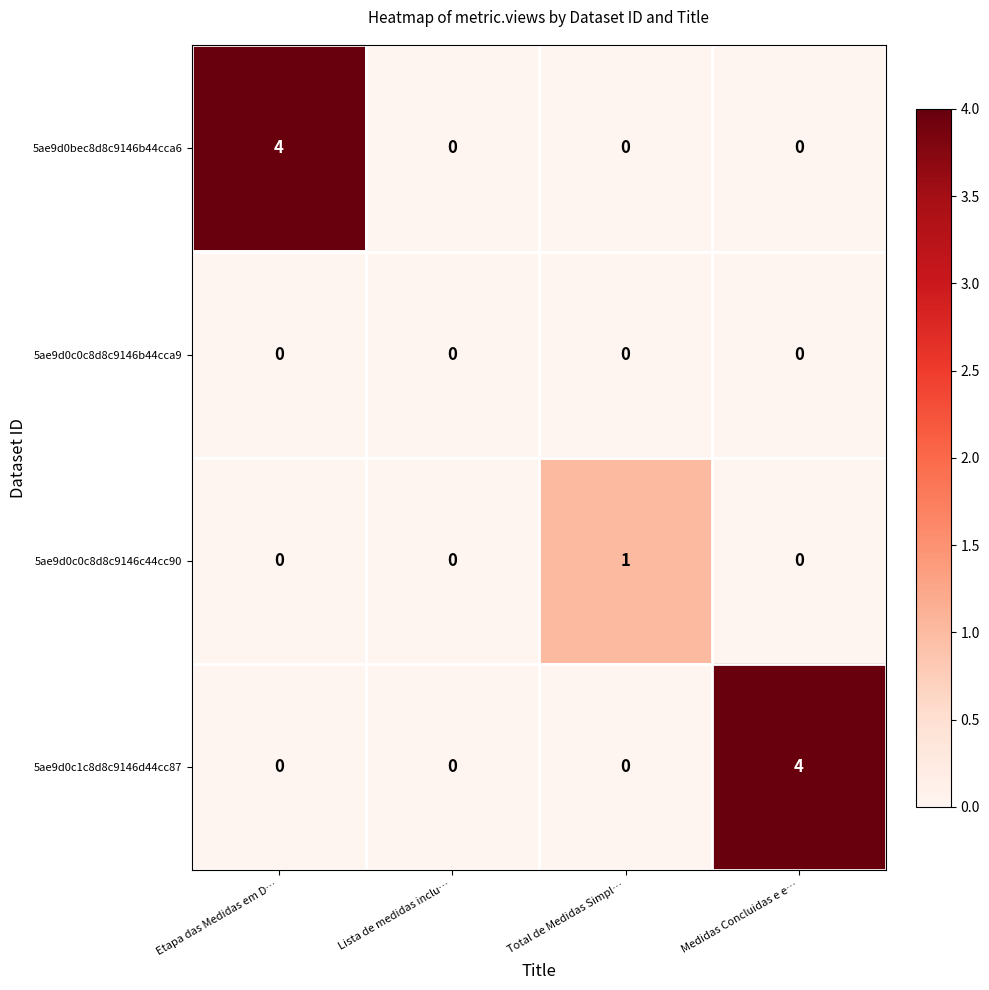

What is the sum of the 5ae9d0c1c8d8c9146d44cc87 values at Medidas Concluidas e e… and Etapa das Medidas em D…?

4